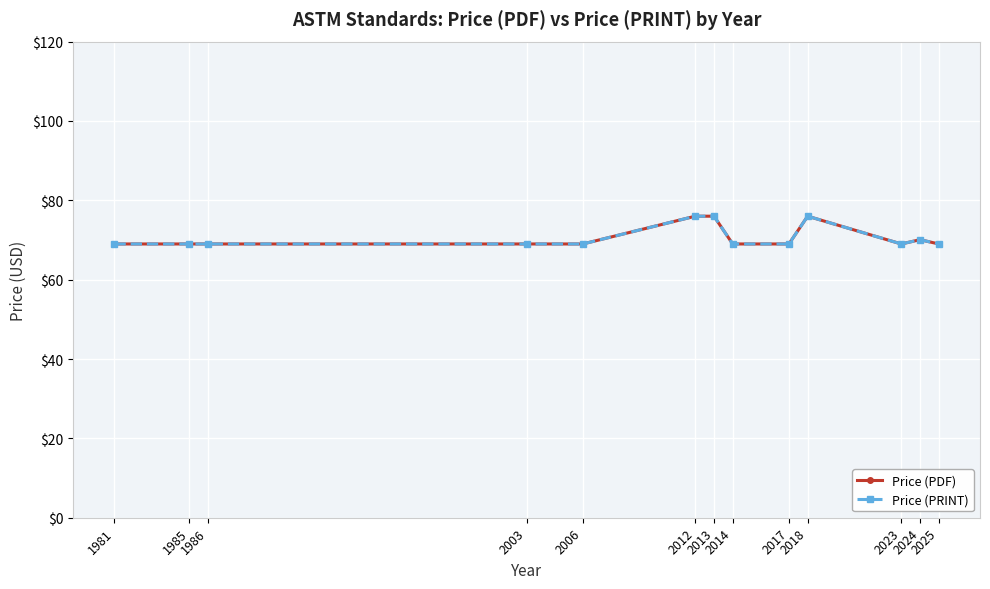

Rank the series by their maximum value, from highest to lowest.

Price (PDF), Price (PRINT)